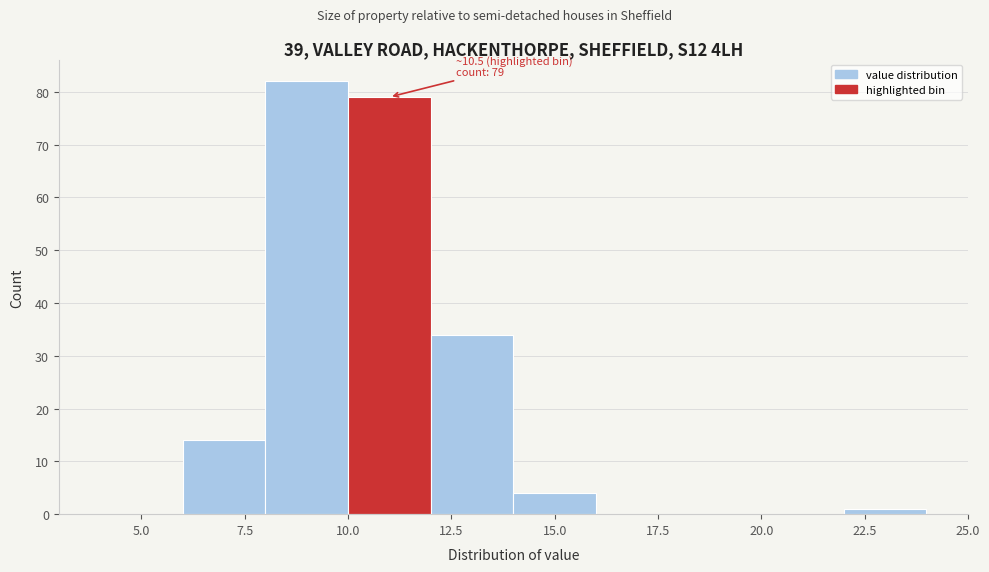

Over which range of the x-axis is the bar tallest?

8 to 10